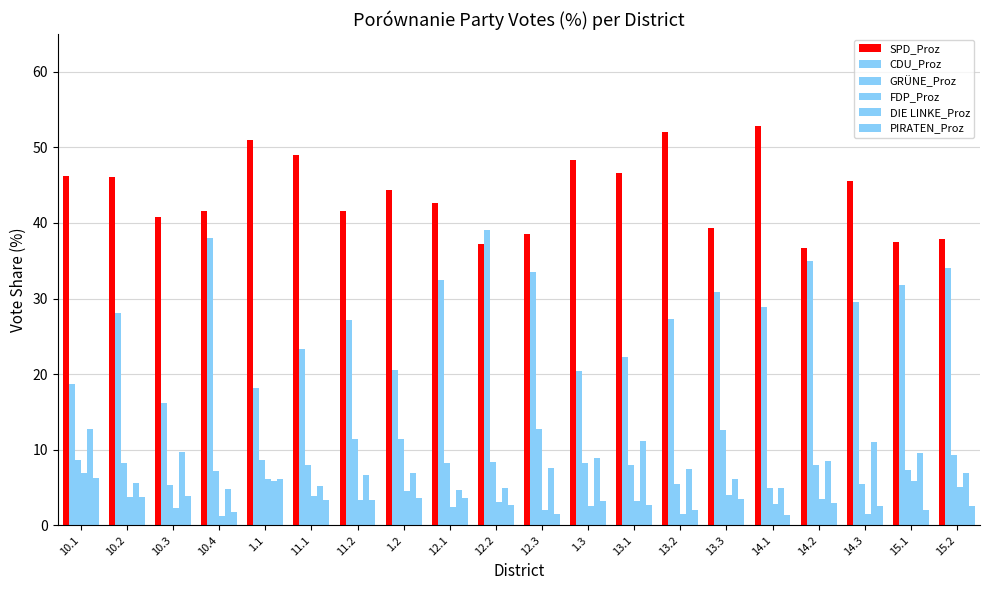

What is the value of the GRÜNE_Proz bar at the 20th from the left?

9.4